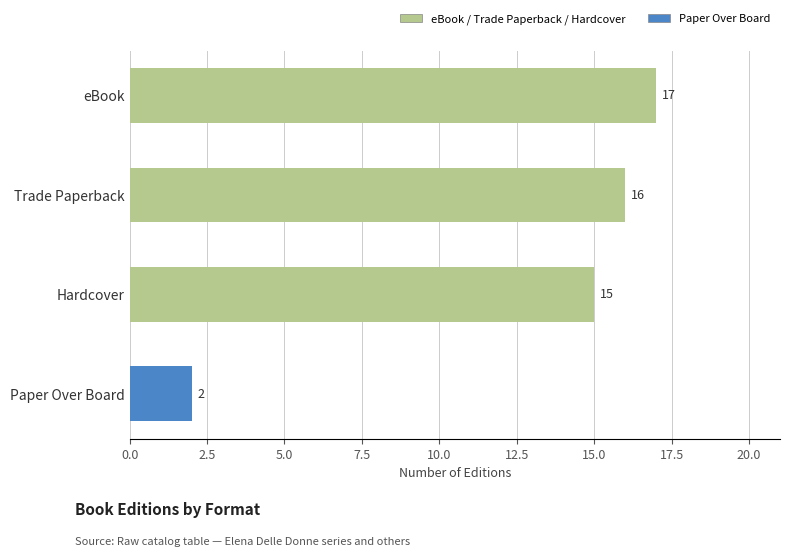

Read the value at Trade Paperback.

16